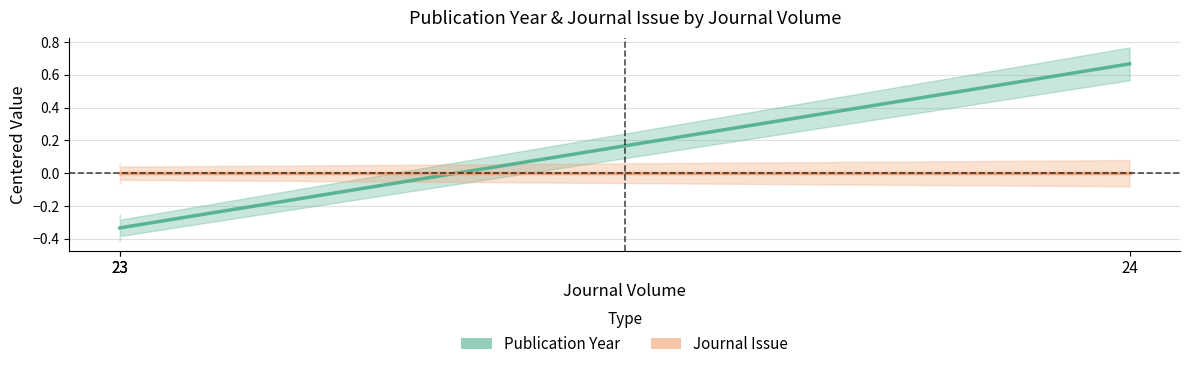

Reading left to right, transcribe all the data shown in this chart.

Publication Year: 23=-0.3	23=-0.3	24=0.7
Journal Issue: 23=0.0	23=0.0	24=0.0